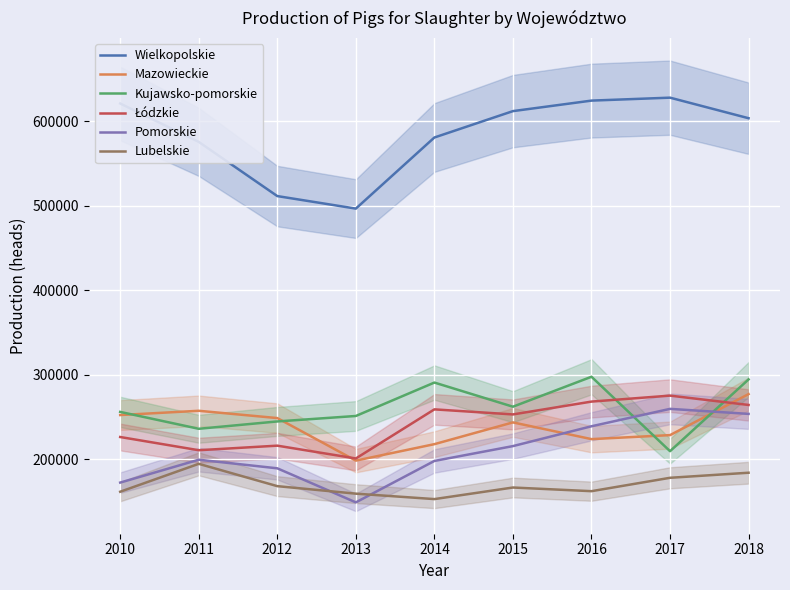

What is the total value across all series at 2018?

1877418